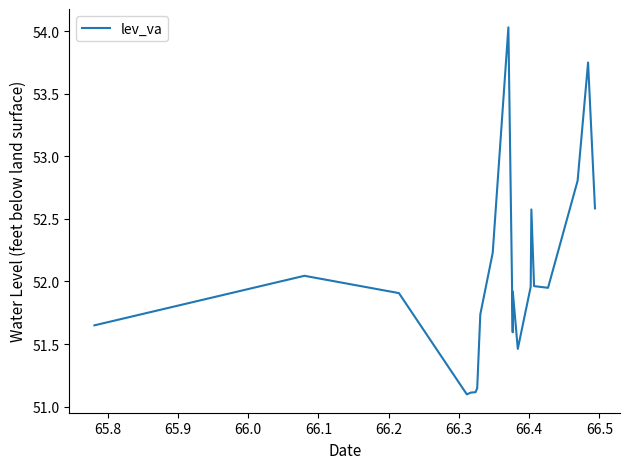

What is the maximum value shown in the chart?

54.0